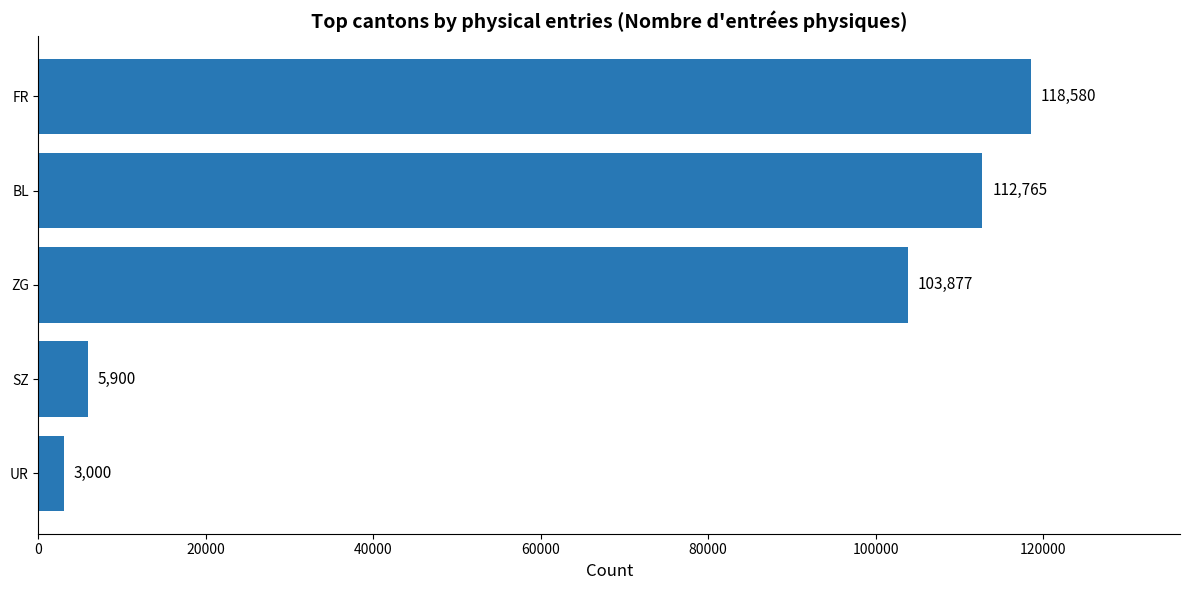

The value at BL is 27954. True or false?

False